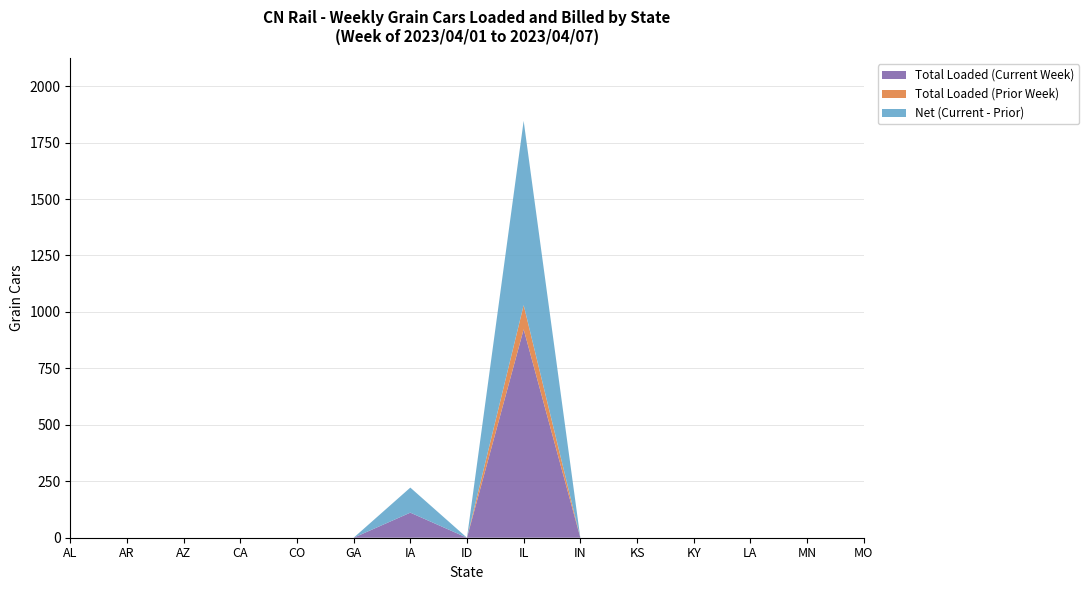

Reading right to left, what are all the values shown in this chart?

Total Loaded (Current Week): 0	0	0	0	0	0	923	0	111	0	0	0	0	0	0
Total Loaded (Prior Week): 0	0	0	0	0	0	107	0	0	0	0	0	0	0	0
Net (Current - Prior): 0	0	0	0	0	0	816	0	111	0	0	0	0	0	0